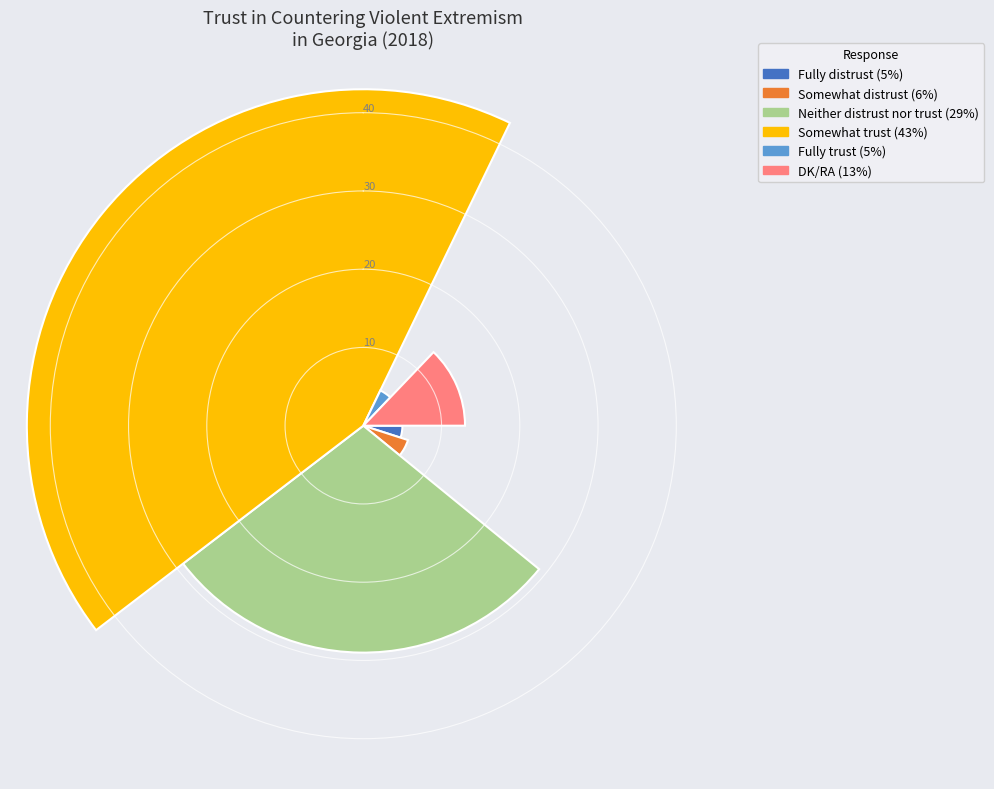

What is the total percentage of Neither distrust nor trust and Somewhat distrust?

34.7%